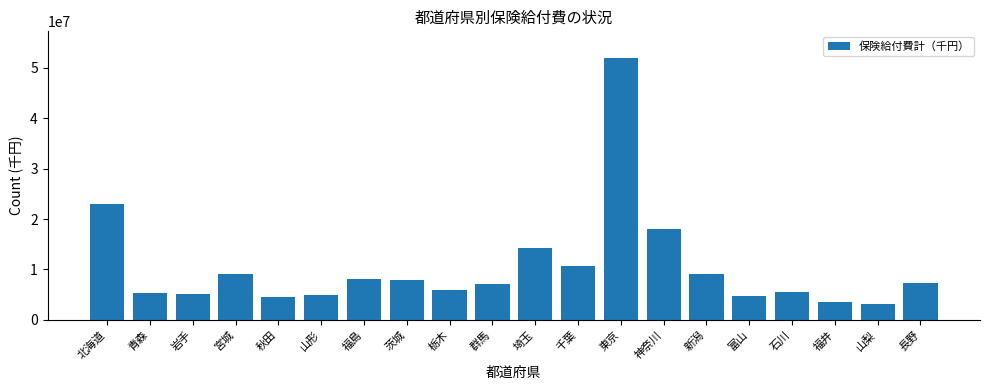

Is it true that the value at 山形 is 1151748.0?

False